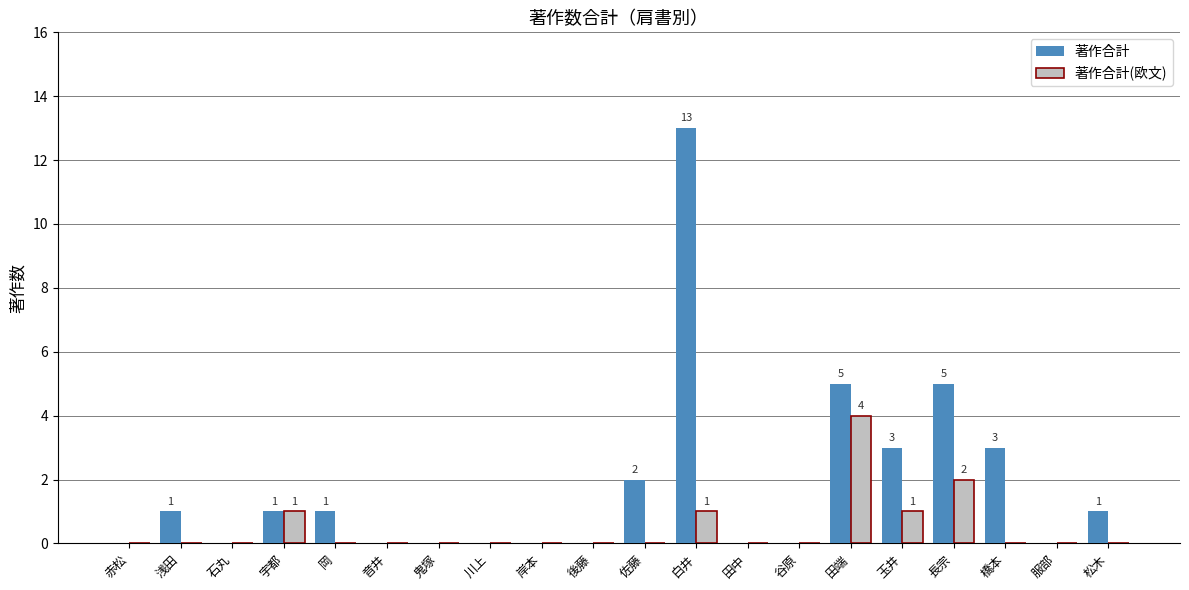

Which category has the highest value in the 著作合計(欧文) series?

田端